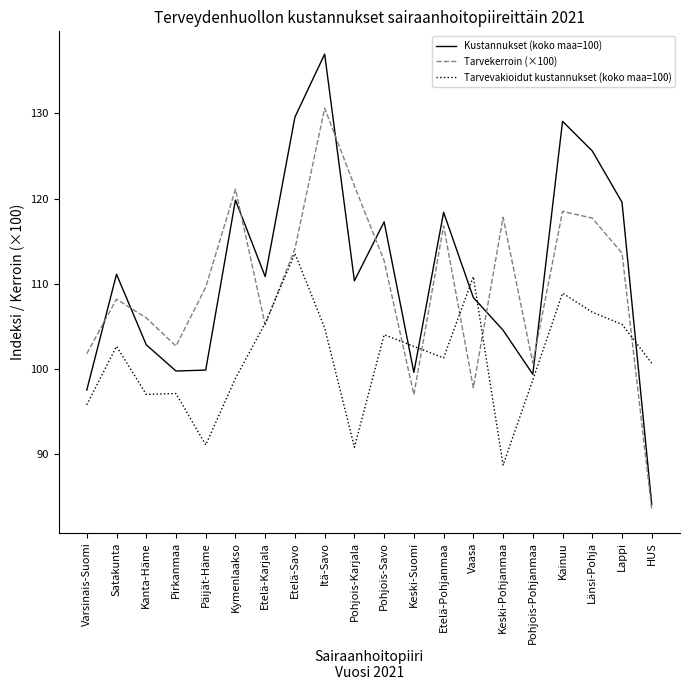

List the series in order of their peak value, lowest first.

Tarvevakioidut kustannukset (koko maa=100), Tarvekerroin (×100), Kustannukset (koko maa=100)